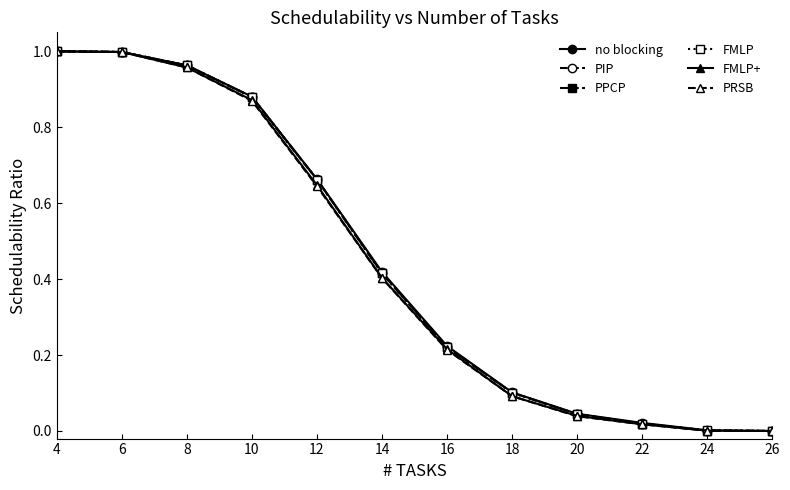

Reading left to right, transcribe all the data shown in this chart.

no blocking: 4=1.0	6=1.0	8=1.0	10=0.9	12=0.7	14=0.4	16=0.2	18=0.1	20=0.0	22=0.0	24=0.0	26=0.0
PIP: 4=1.0	6=1.0	8=1.0	10=0.9	12=0.7	14=0.4	16=0.2	18=0.1	20=0.0	22=0.0	24=0.0	26=0.0
PPCP: 4=1.0	6=1.0	8=1.0	10=0.9	12=0.7	14=0.4	16=0.2	18=0.1	20=0.0	22=0.0	24=0.0	26=0.0
FMLP: 4=1.0	6=1.0	8=1.0	10=0.9	12=0.7	14=0.4	16=0.2	18=0.1	20=0.0	22=0.0	24=0.0	26=0.0
FMLP+: 4=1.0	6=1.0	8=1.0	10=0.9	12=0.6	14=0.4	16=0.2	18=0.1	20=0.0	22=0.0	24=0.0	26=0.0
PRSB: 4=1.0	6=1.0	8=1.0	10=0.9	12=0.6	14=0.4	16=0.2	18=0.1	20=0.0	22=0.0	24=0.0	26=0.0